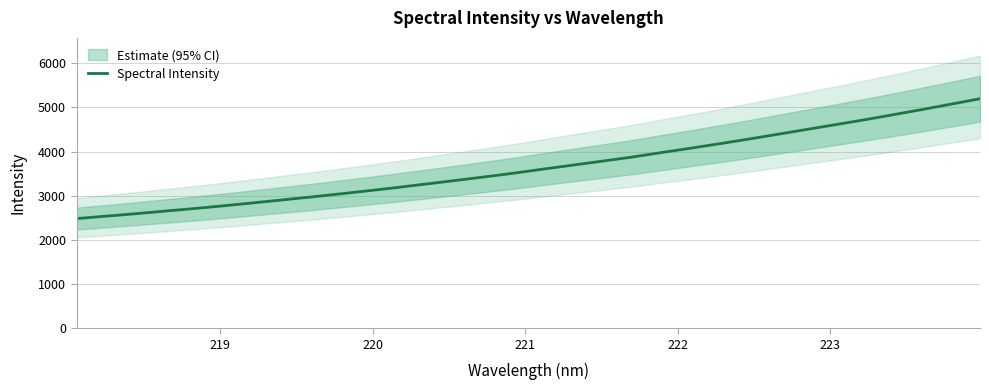

True or false: there are more than 1 points higher than both neighbors.

False